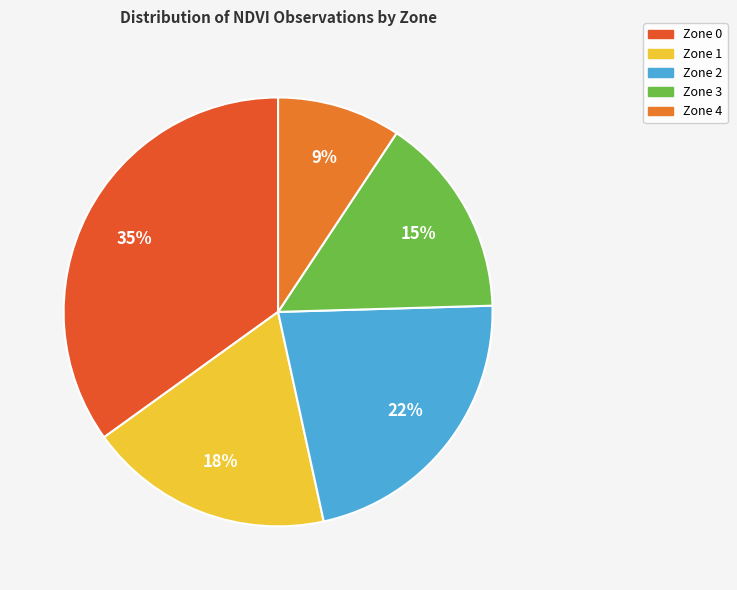

How many slices are in this pie chart?

5